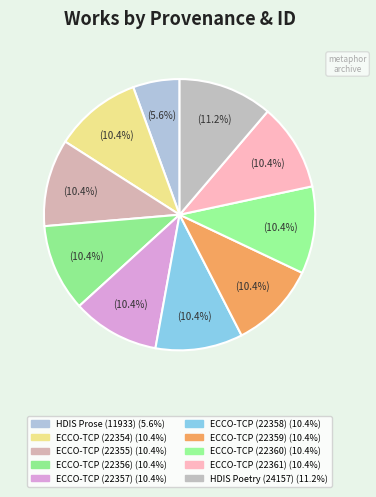

Which slice is the largest?

HDIS Poetry (24157)